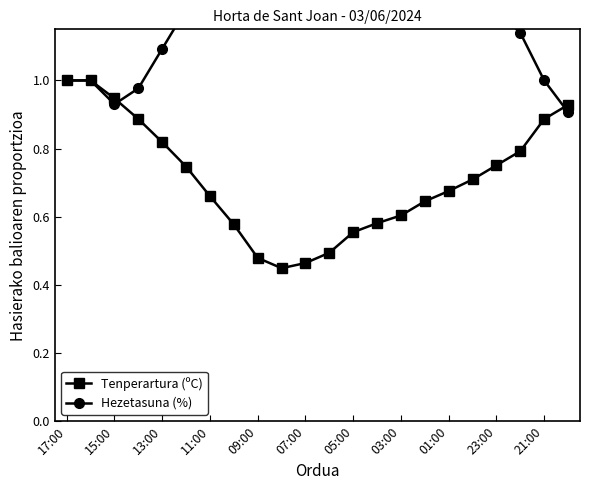

The value of Tenperartura (ºC) at 07:00 is 0.2. True or false?

False